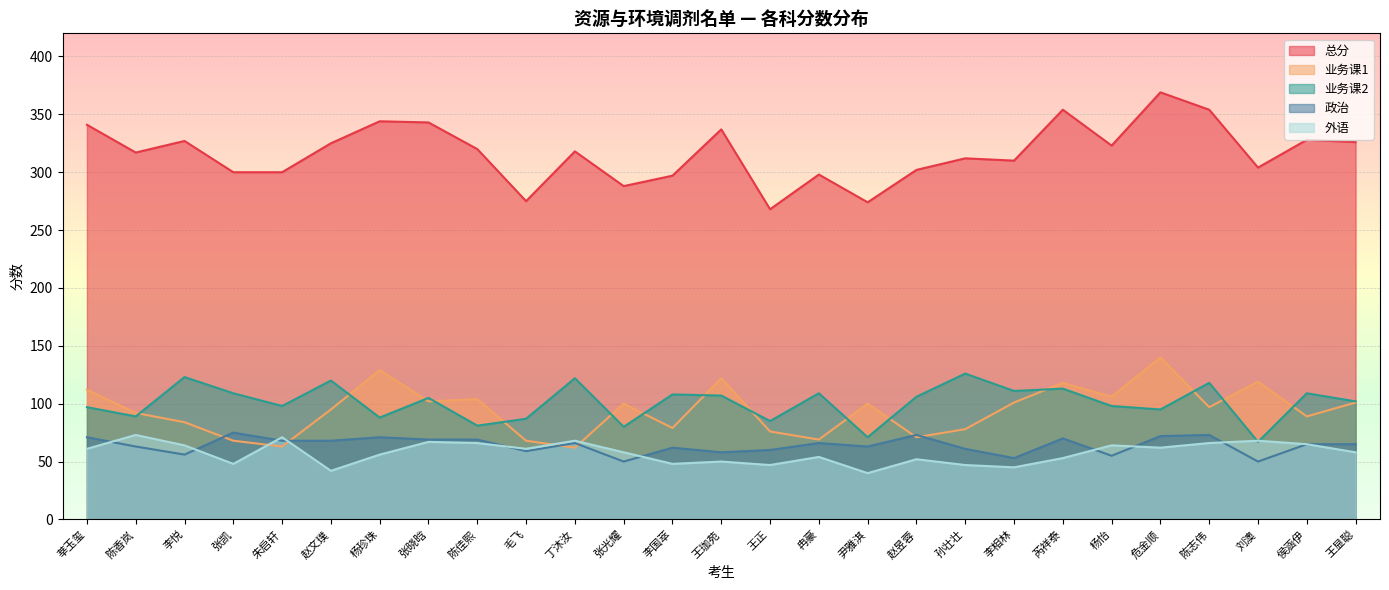

What is the sum of all 业务课2 values?

2724